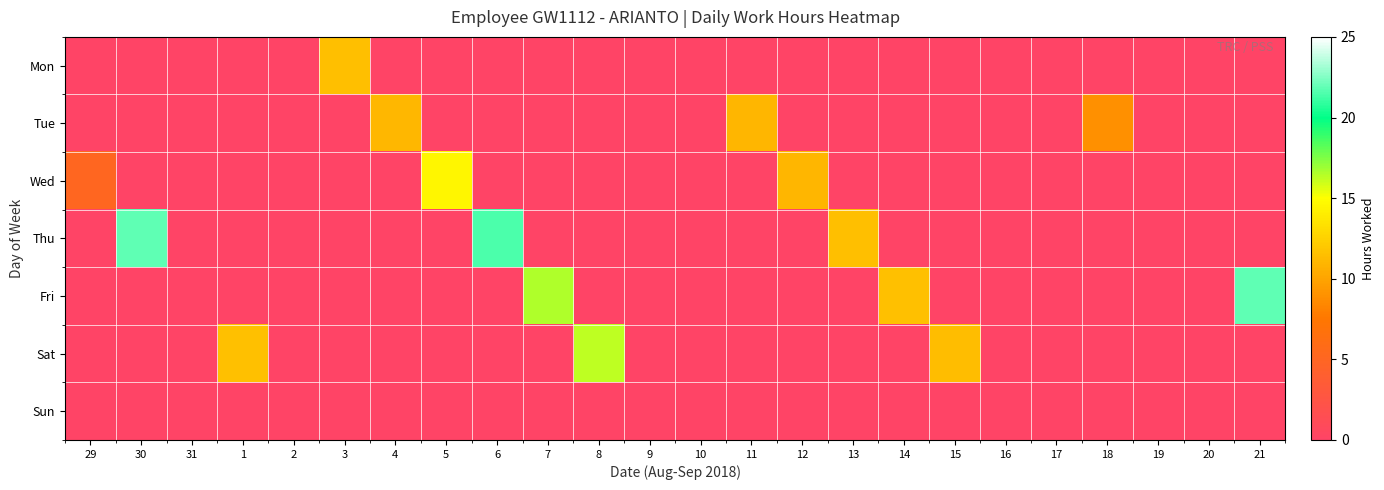

Which series changed the most between 7 and 11?

row_4